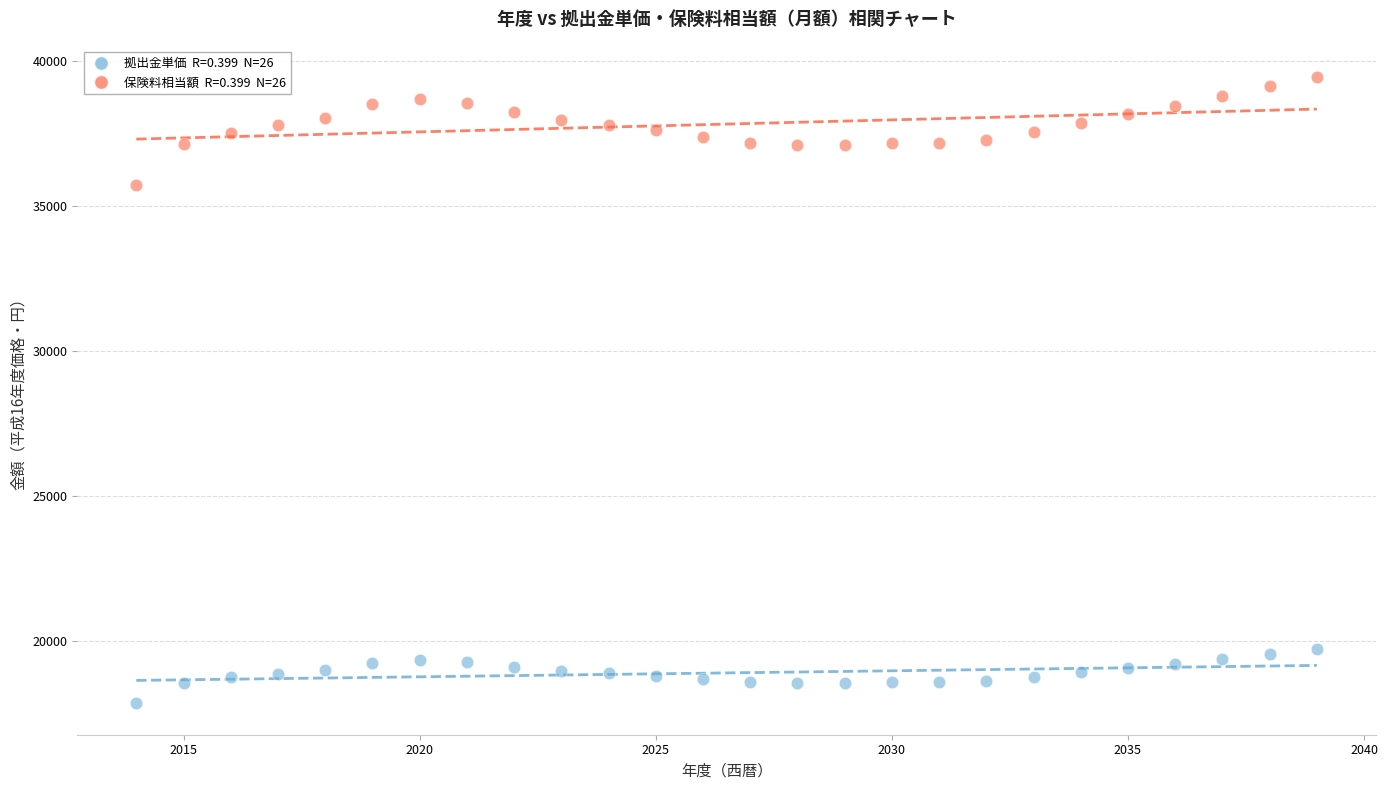

Across all data points, what is the range of Y values (max minus min)?

21573.9